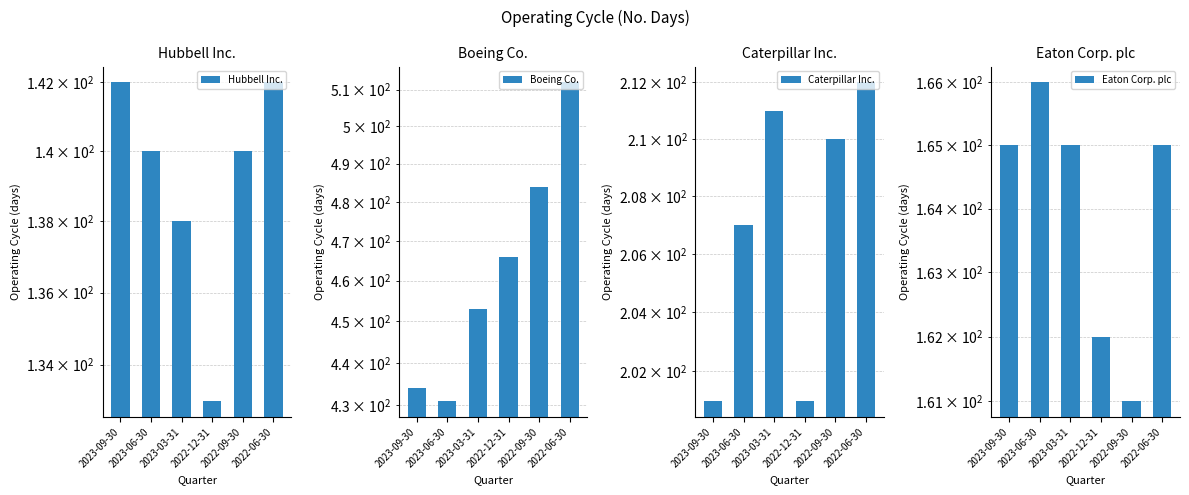

Which series has the widest spread of values?

Boeing Co.